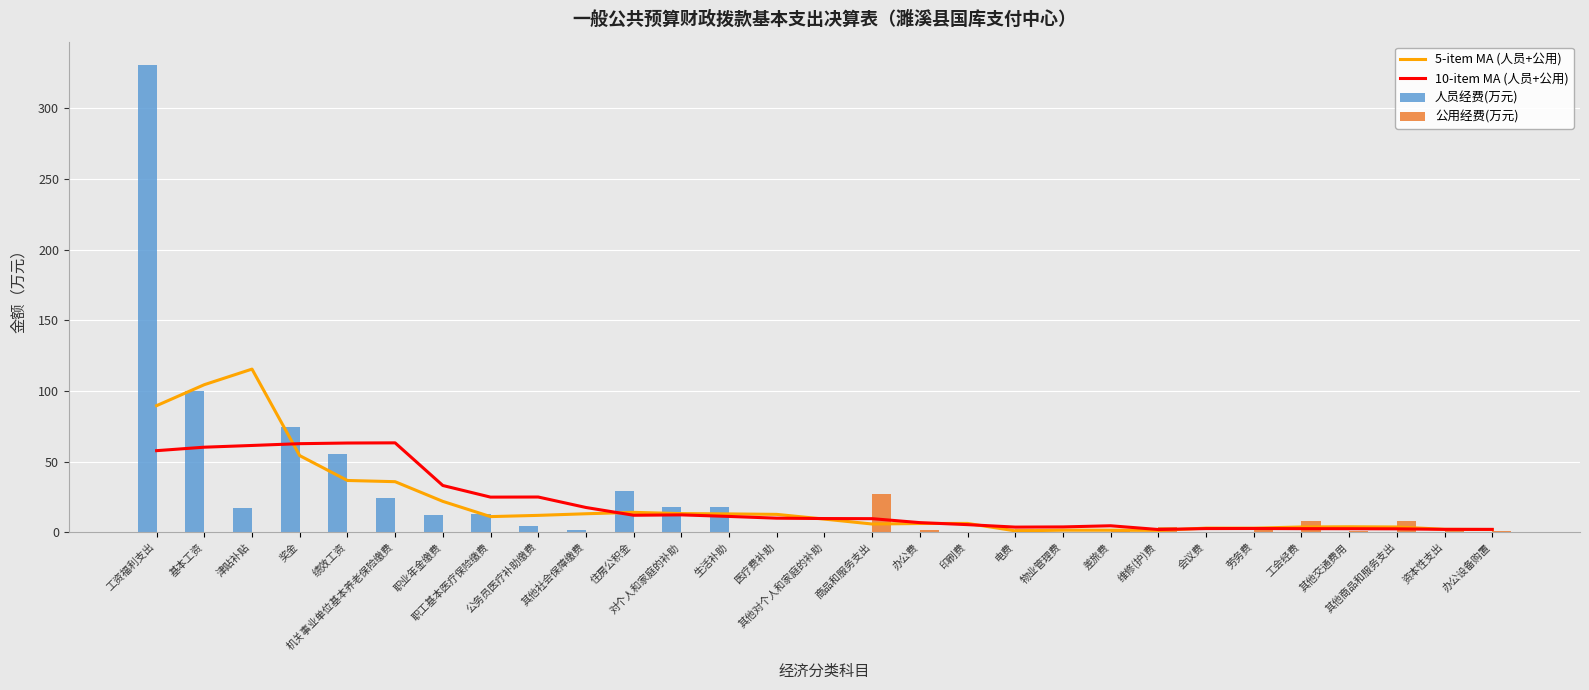

What are all the series names shown in the legend?

5-item MA (人员+公用), 10-item MA (人员+公用), 人员经费(万元), 公用经费(万元)